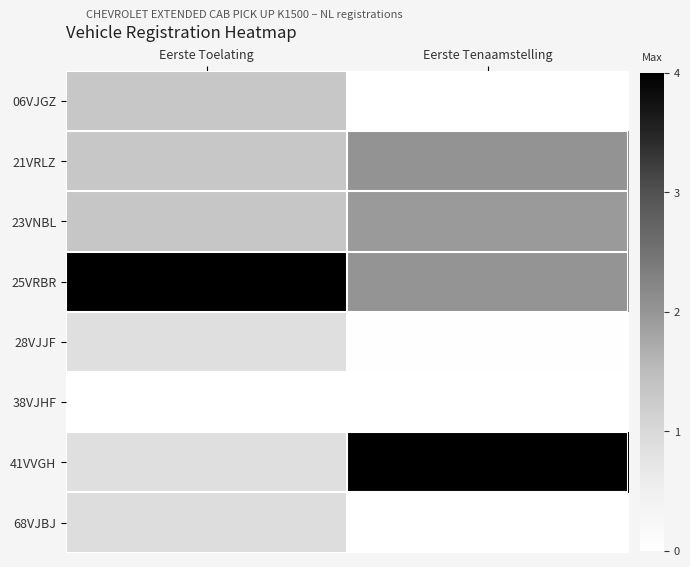

Reading right to left, list all the values displayed in this chart.

06VJGZ: Eerste Tenaamstelling=0.0	Eerste Toelating=1.3
21VRLZ: Eerste Tenaamstelling=2.0	Eerste Toelating=1.3
23VNBL: Eerste Tenaamstelling=1.9	Eerste Toelating=1.3
25VRBR: Eerste Tenaamstelling=2.0	Eerste Toelating=4.0
28VJJF: Eerste Tenaamstelling=0.0	Eerste Toelating=0.9
38VJHF: Eerste Tenaamstelling=0.0	Eerste Toelating=0.0
41VVGH: Eerste Tenaamstelling=4.0	Eerste Toelating=0.9
68VJBJ: Eerste Tenaamstelling=0.0	Eerste Toelating=0.9